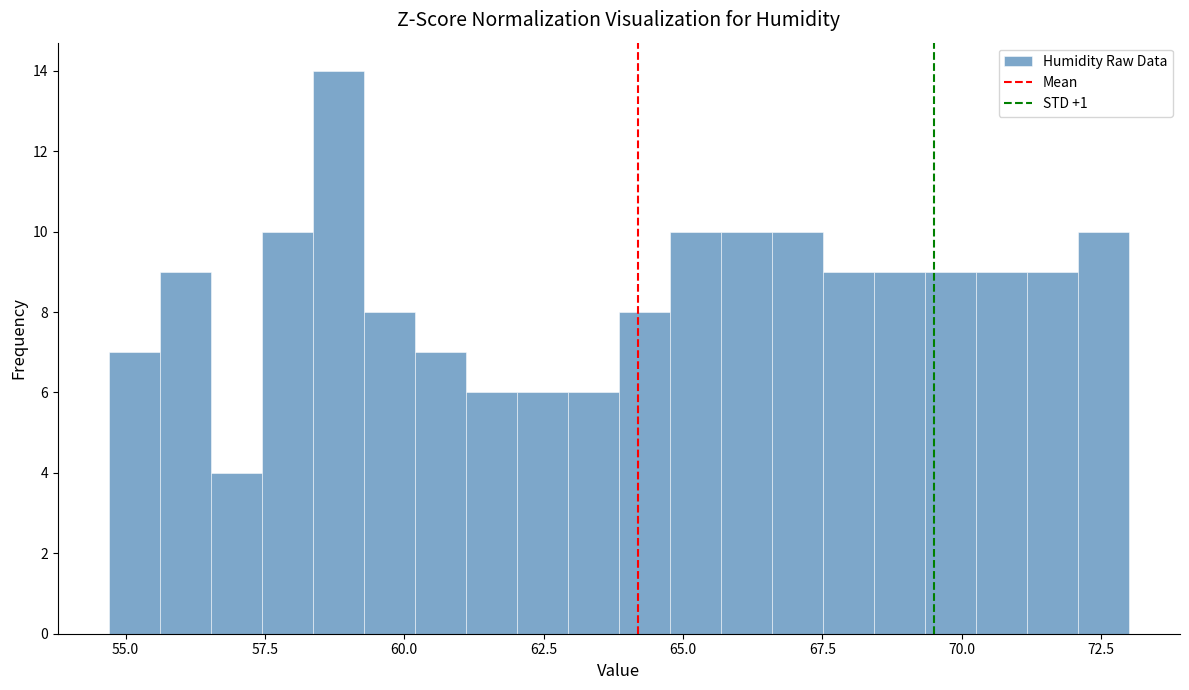

Around what value on the x-axis is the tallest bar? Give the approximate position of its centre, as read against the axis.

59.0